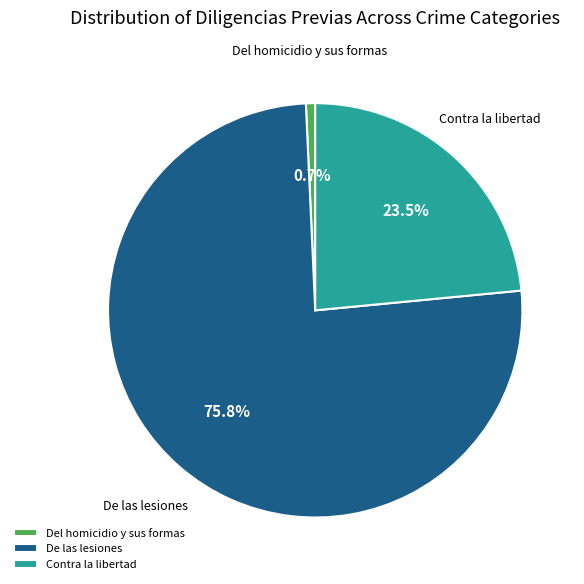

Which category has the biggest portion of the pie?

De las lesiones